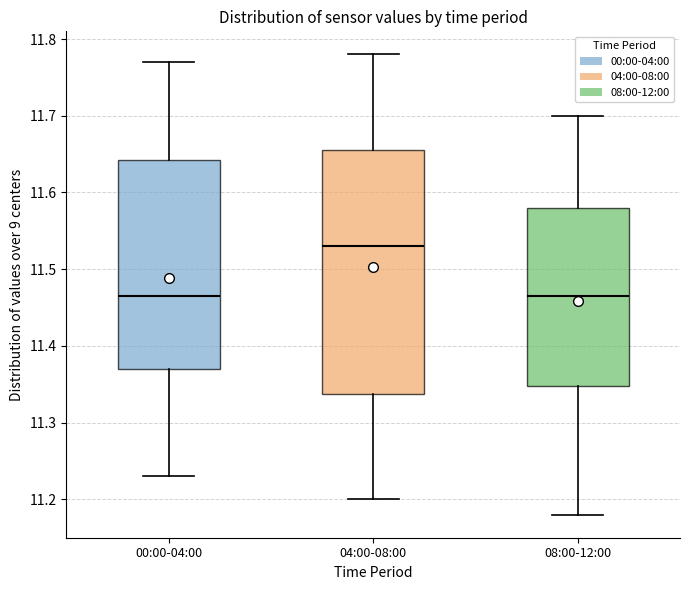

Which box is the tallest, from its lower edge to its upper edge?

04:00-08:00